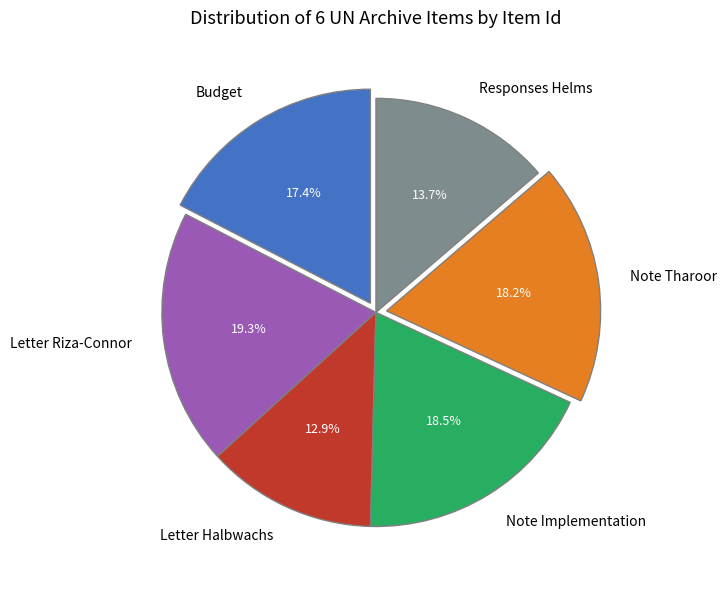

What is the largest slice in the pie chart?

Letter Riza-Connor